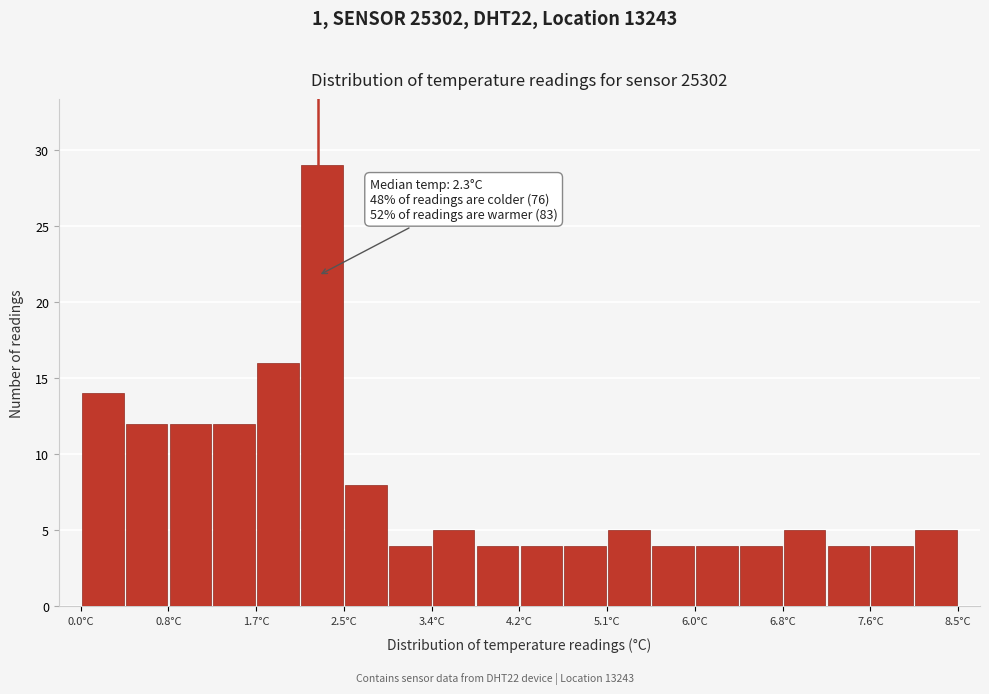

Which range on the x-axis has the tallest bar?

2.1 to 2.6